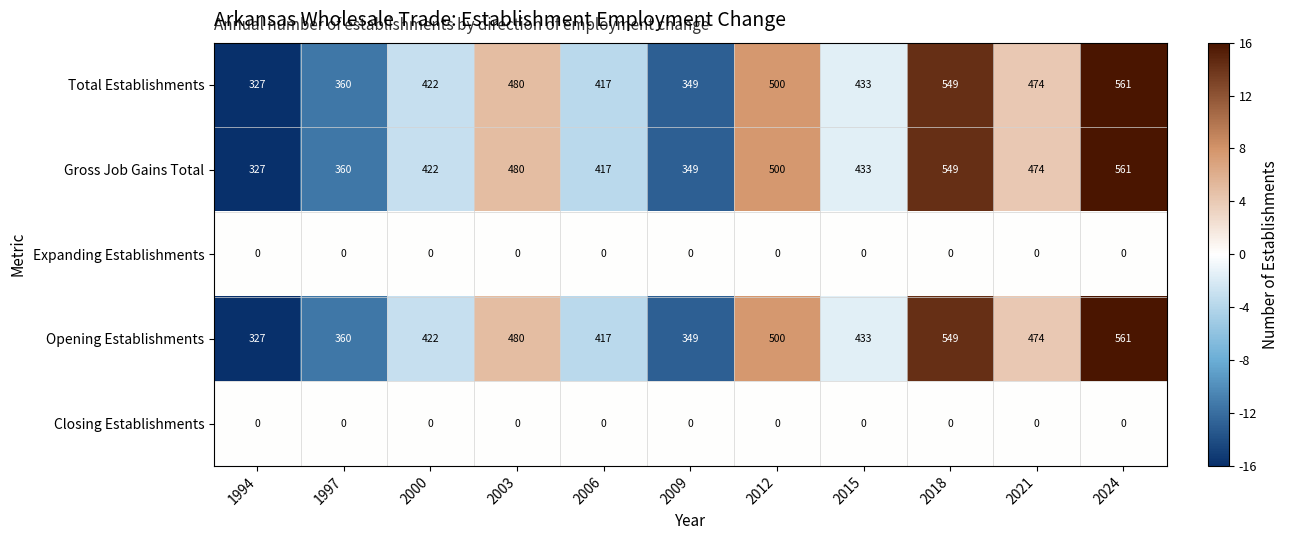

Rank the categories by Total Establishments value from highest to lowest.

2024, 2018, 2012, 2003, 2021, 2015, 2000, 2006, 1997, 2009, 1994